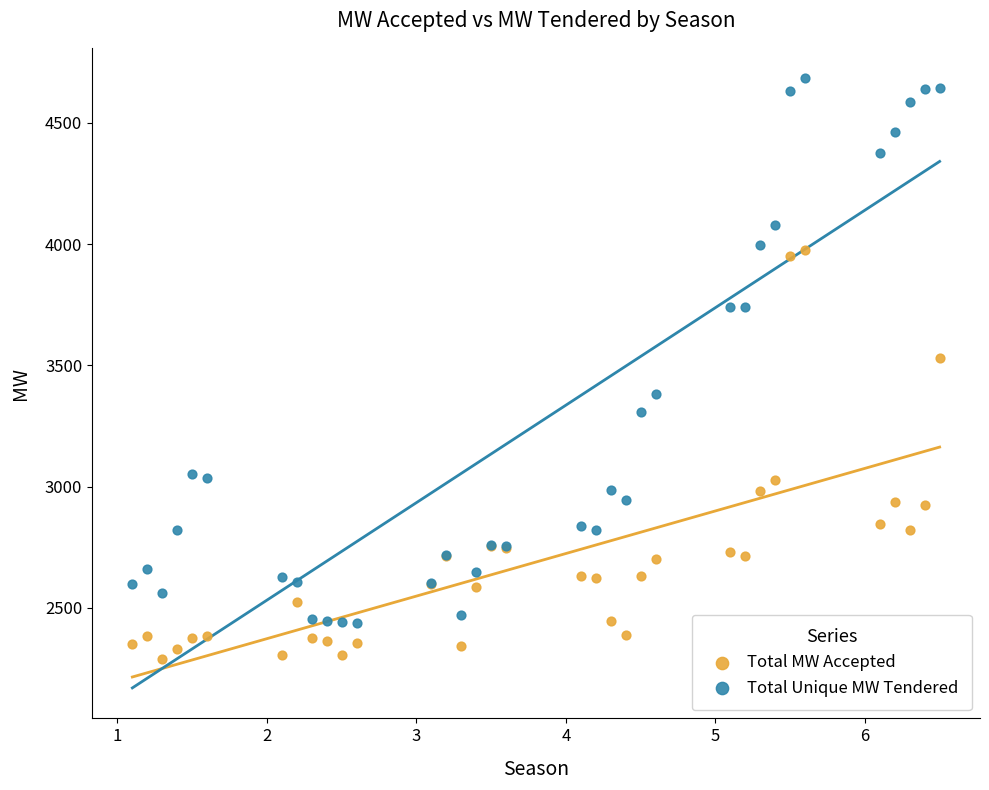

Which series reaches the maximum Y coordinate?

Total Unique MW Tendered